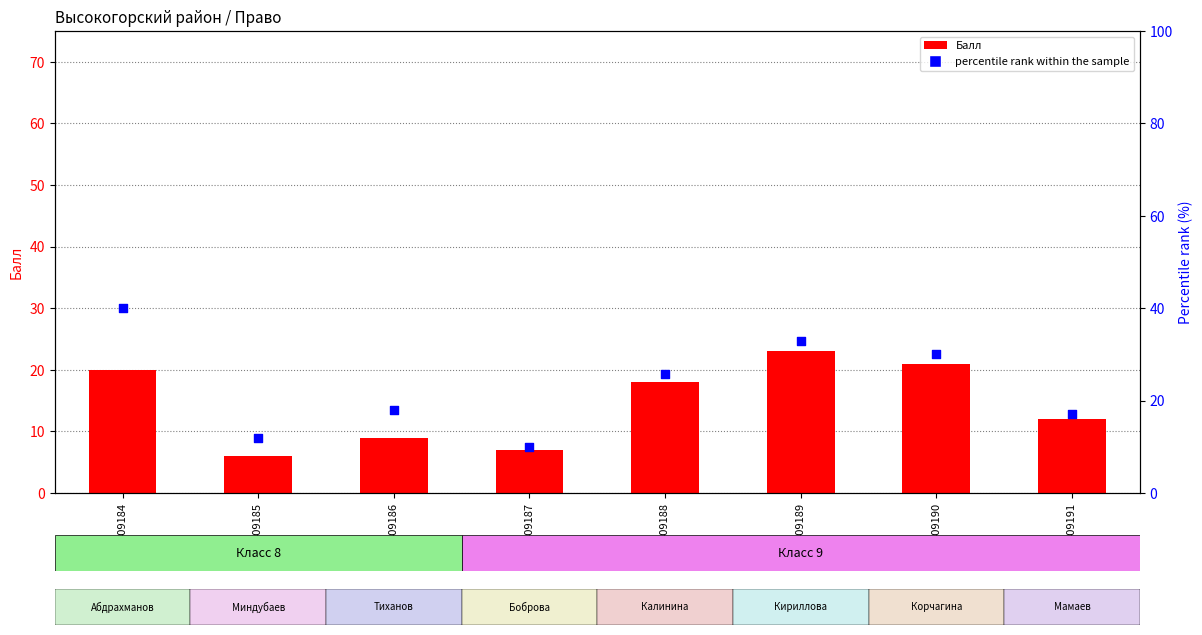

What are all the series names shown in the legend?

Балл, percentile rank within the sample